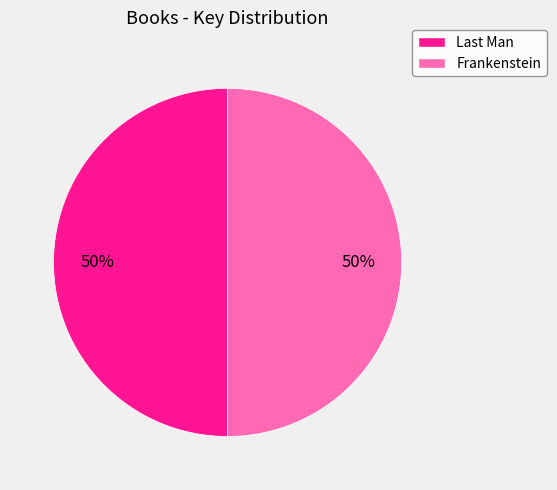

To the nearest percent, what portion does Frankenstein represent?

50%